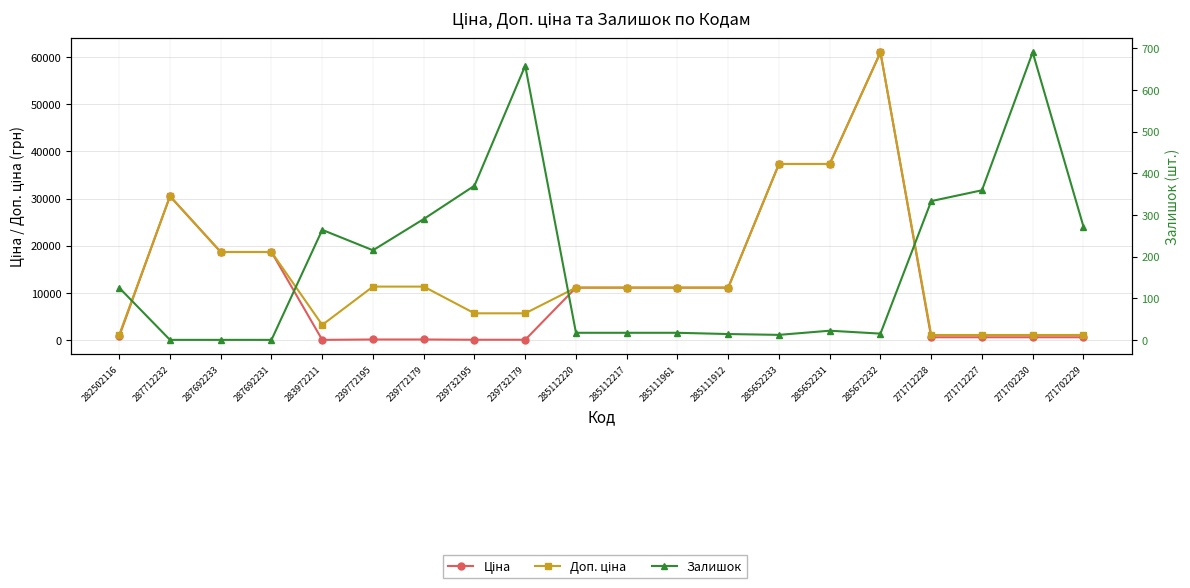

Which label corresponds to the smallest value in the chart?

287712232